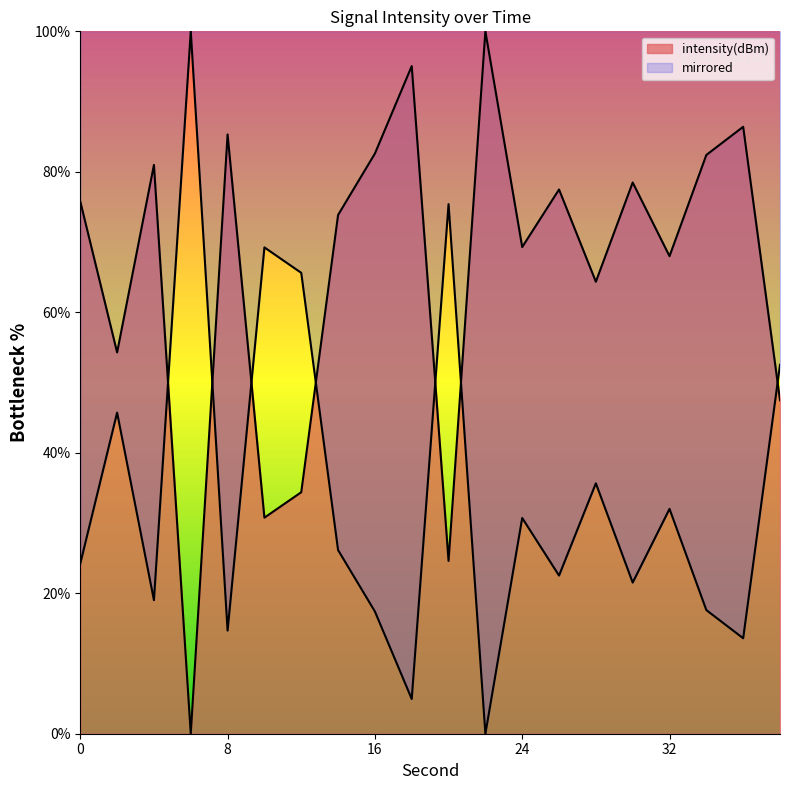

Reading left to right, what are all the values shown in this chart?

0=75.8	2=54.3	4=81.0	6=0.0	8=85.3	10=30.8	12=34.4	14=73.9	16=82.6	18=95.1	20=24.6	22=100.0	24=69.3	26=77.5	28=64.4	30=78.5	32=68.0	34=82.4	36=86.4	38=47.5